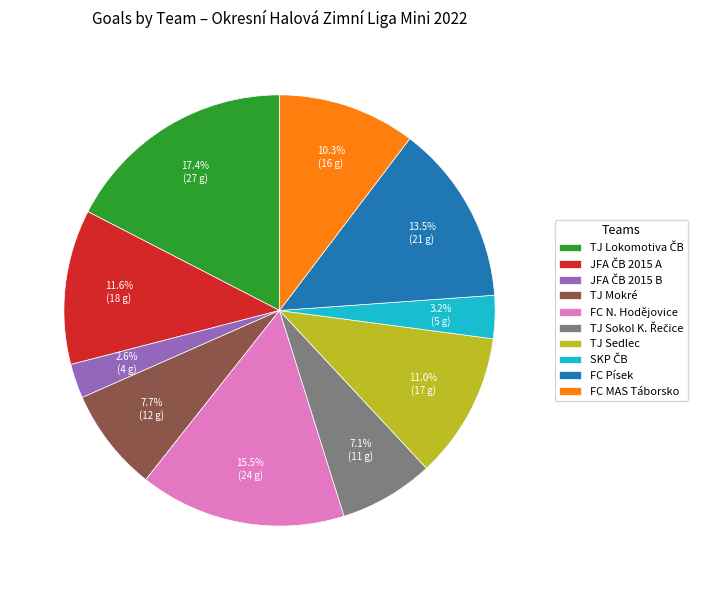

Which has a higher value, FC N. Hodějovice or FC Písek?

FC N. Hodějovice